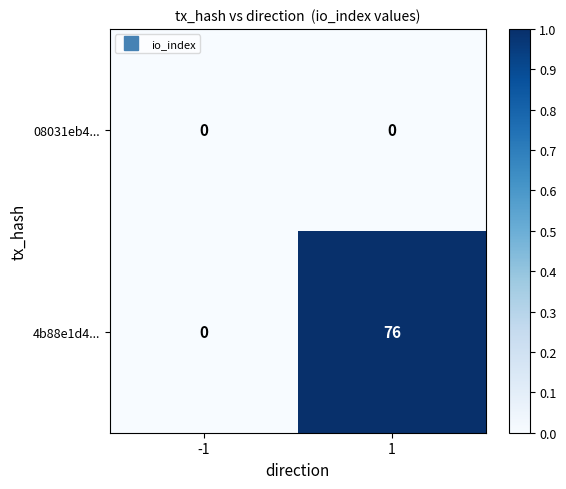

Between -1 and 1, which series saw the biggest shift?

4b88e1d4...